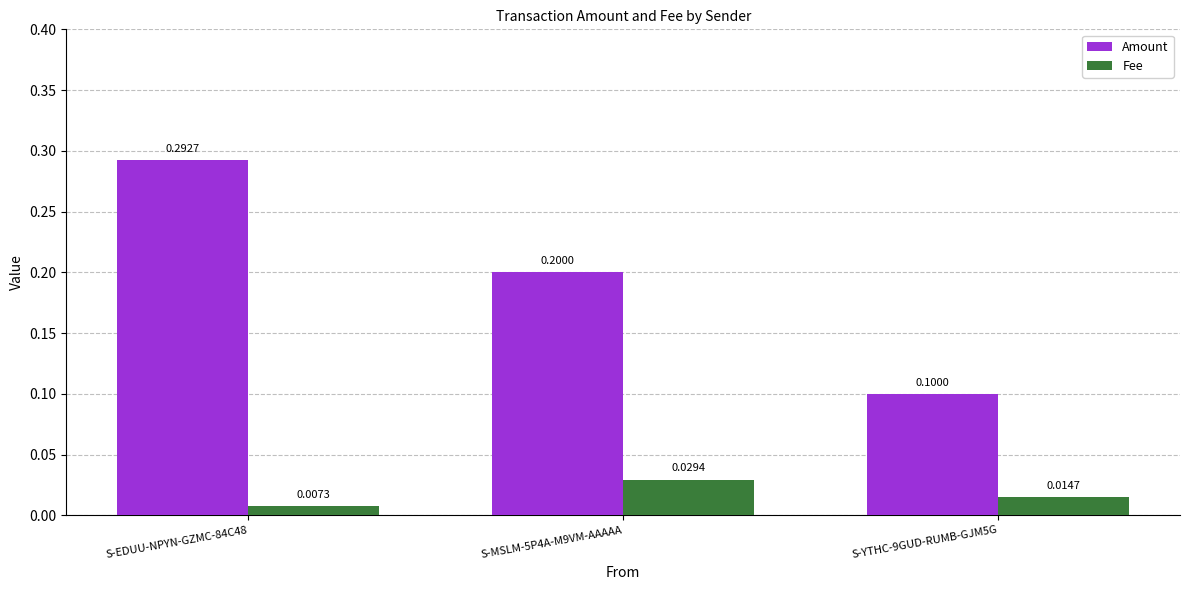

Rank the series at S-YTHC-9GUD-RUMB-GJM5G from highest to lowest value.

Amount, Fee